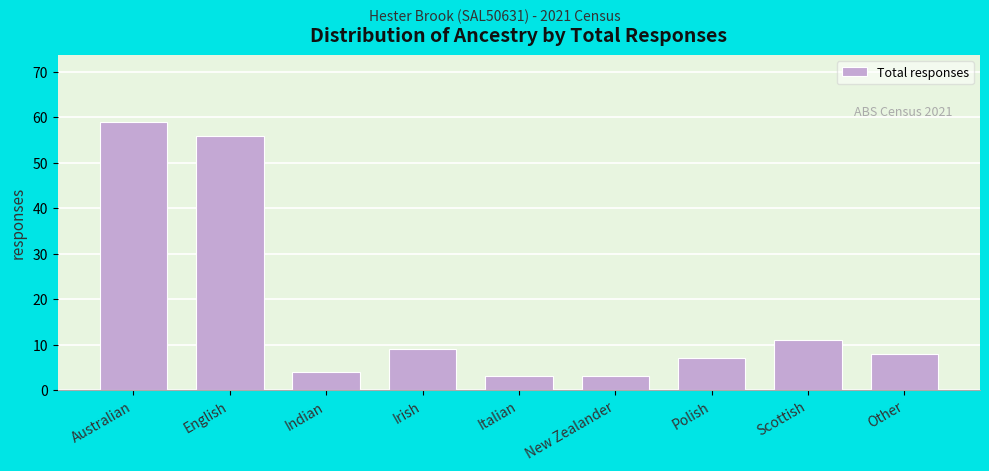

Reading left to right, transcribe all the data shown in this chart.

Australian=59	English=56	Indian=4	Irish=9	Italian=3	New Zealander=3	Polish=7	Scottish=11	Other=8